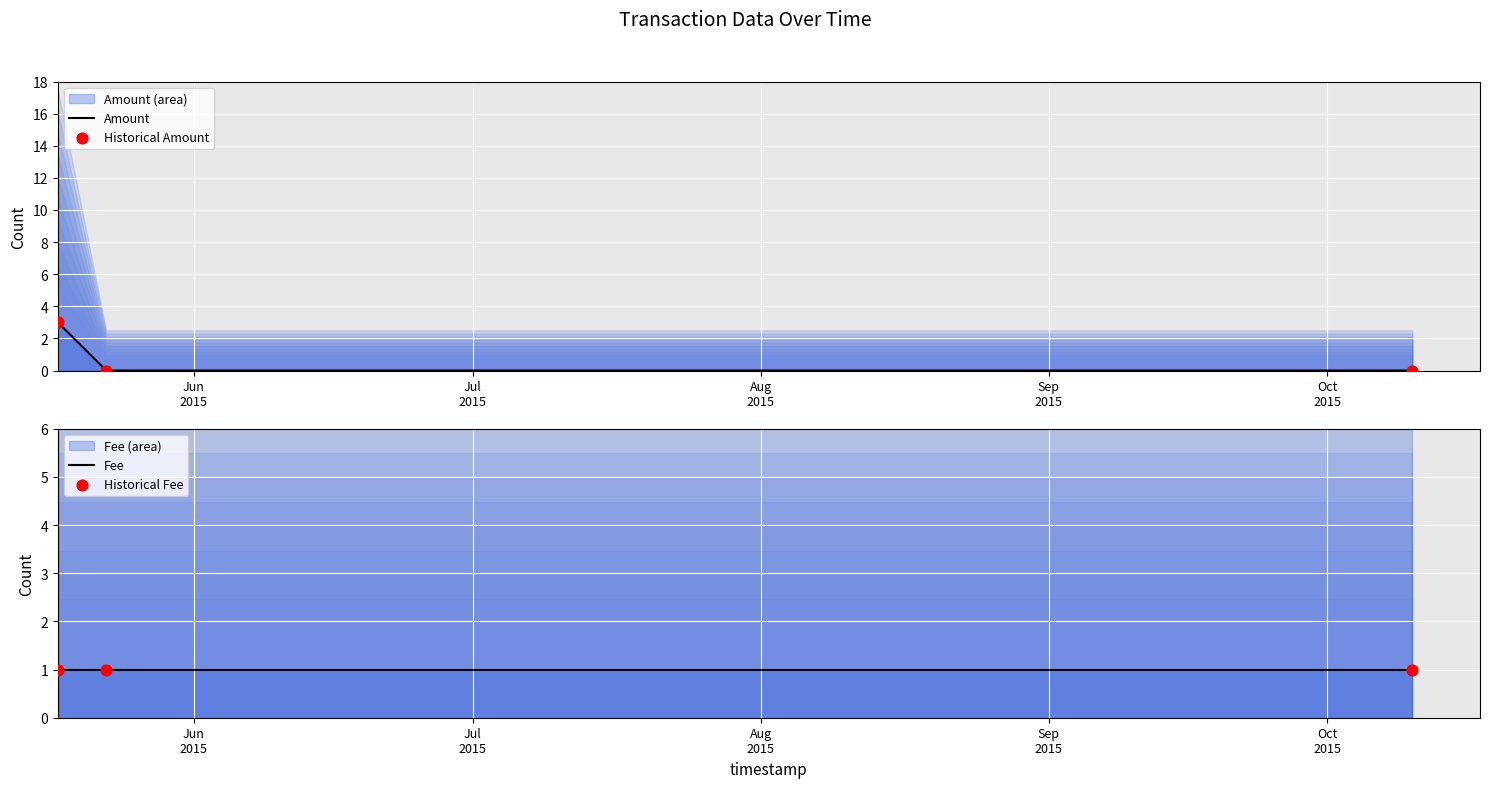

Which series reaches the minimum Y coordinate?

Amount